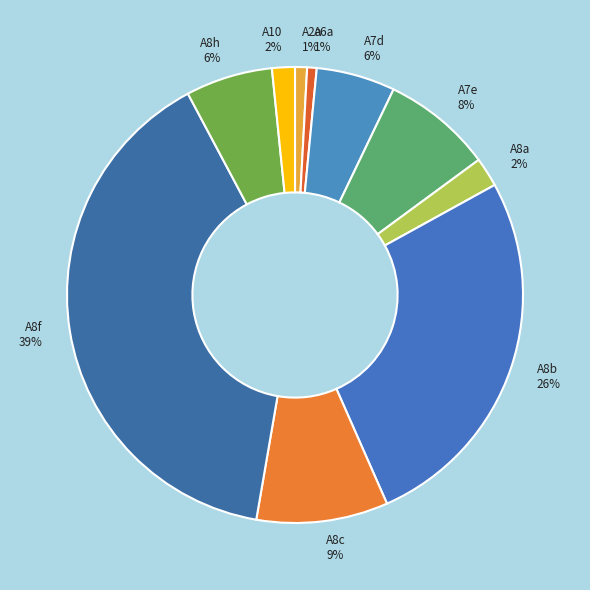

How many slices are in this pie chart?

10